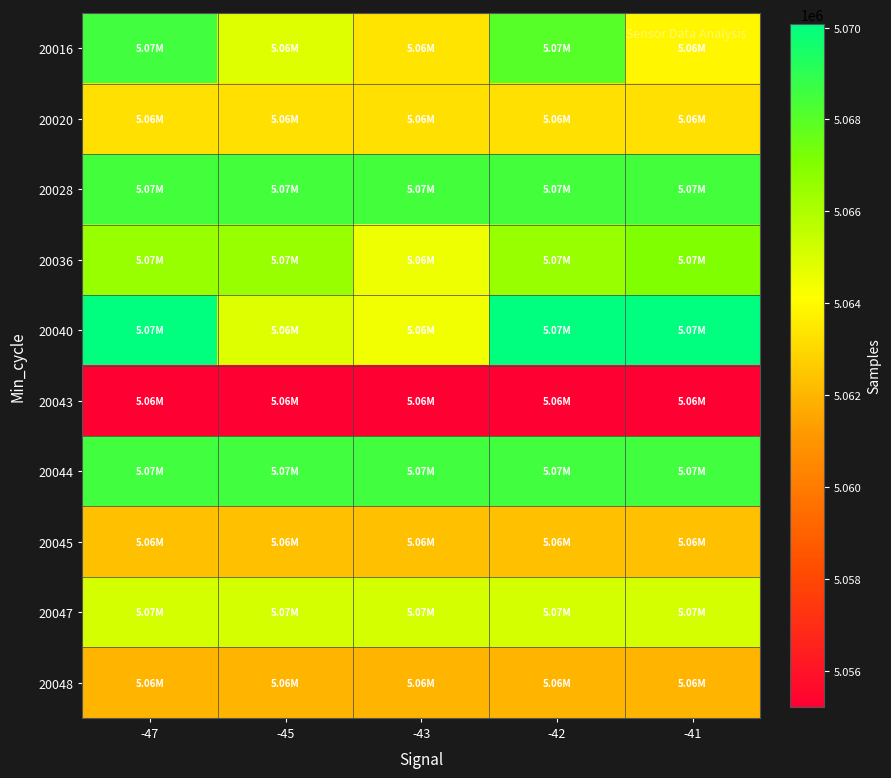

What is the spread (max minus min) of values at -47?

14857